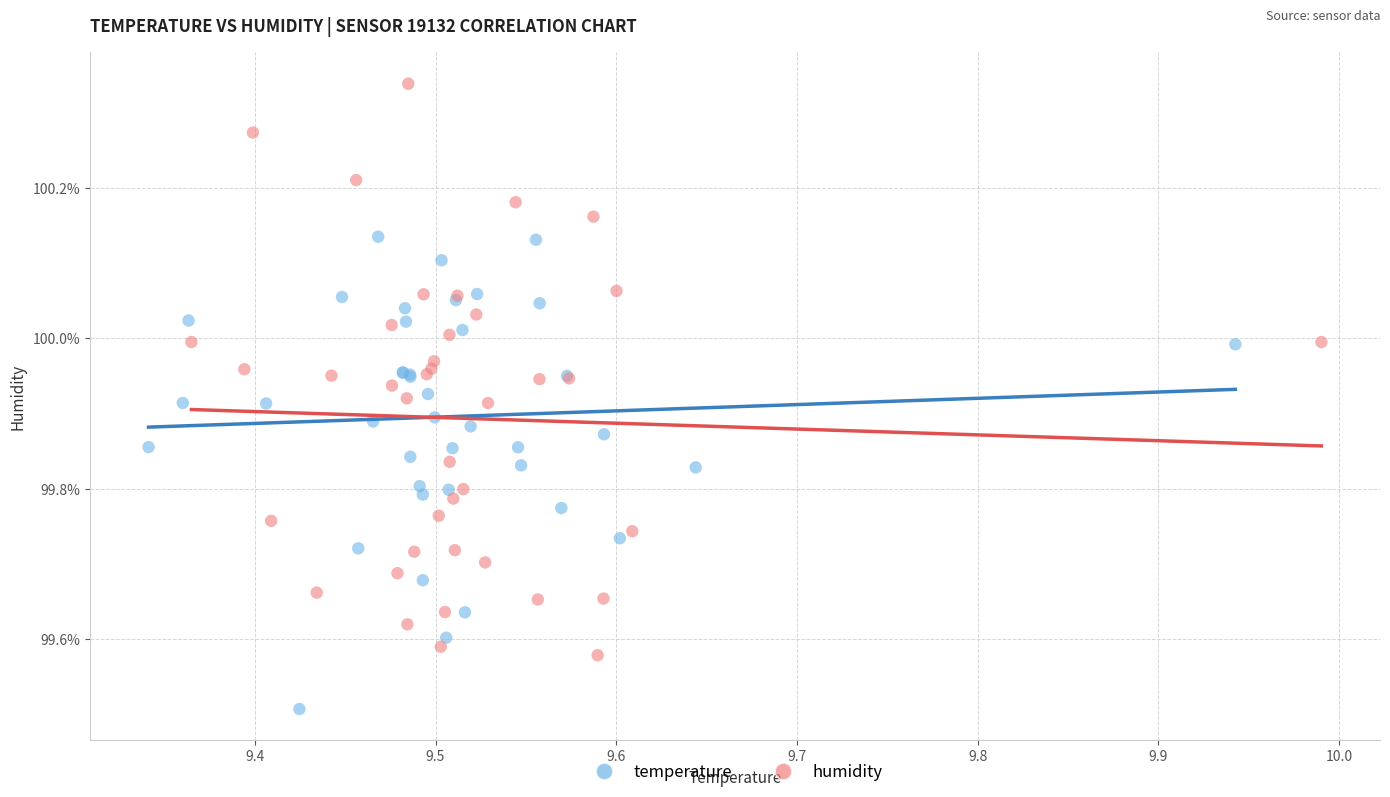

Which series has the widest spread of Y values?

humidity